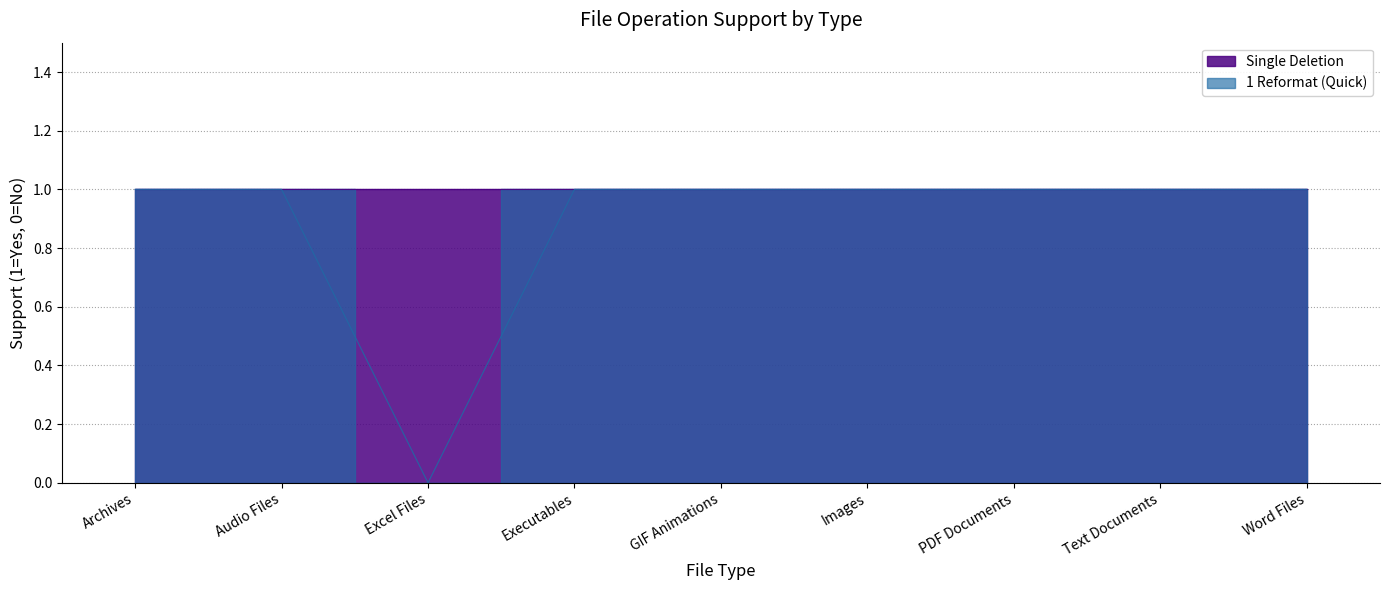

Which category has the lowest value across all series?

Excel Files